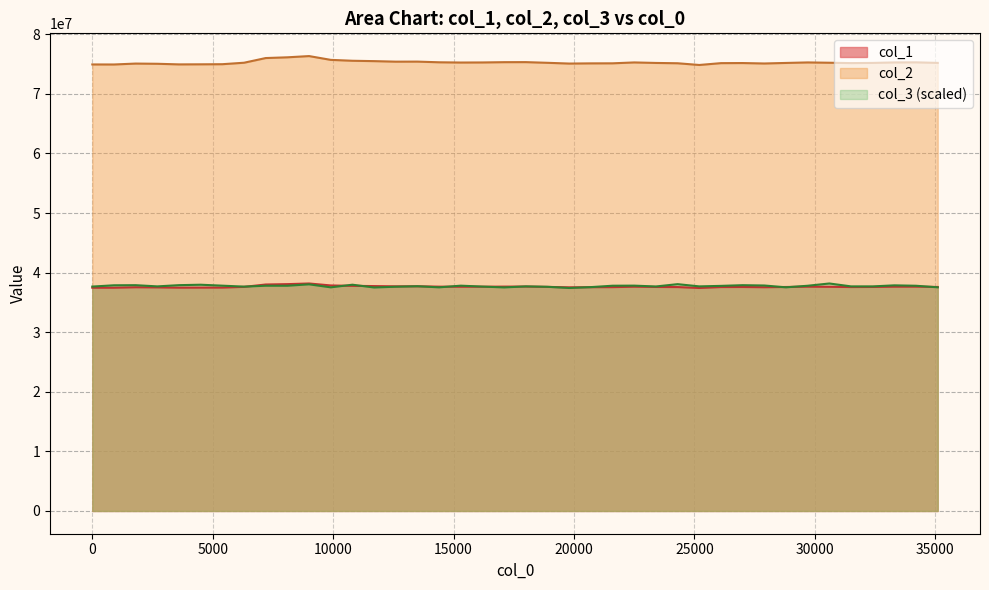

Rank the series by their maximum value, from lowest to highest.

col_3, col_1, col_2